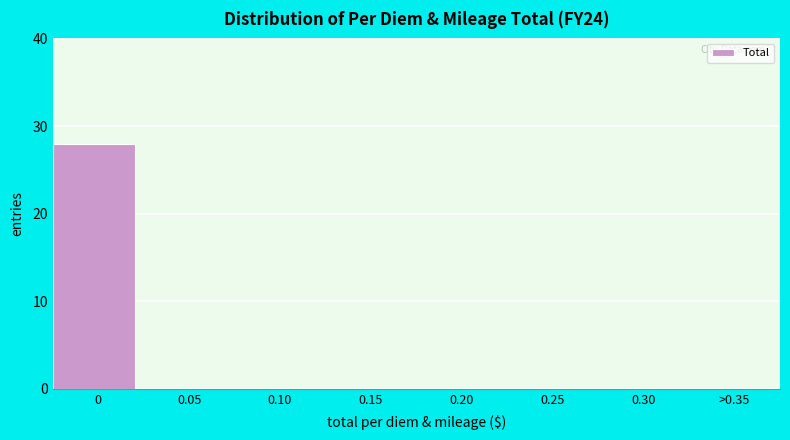

Reading left to right, transcribe all the data shown in this chart.

0=28	0.05=0	0.10=0	0.15=0	0.20=0	0.25=0	0.30=0	>0.35=0